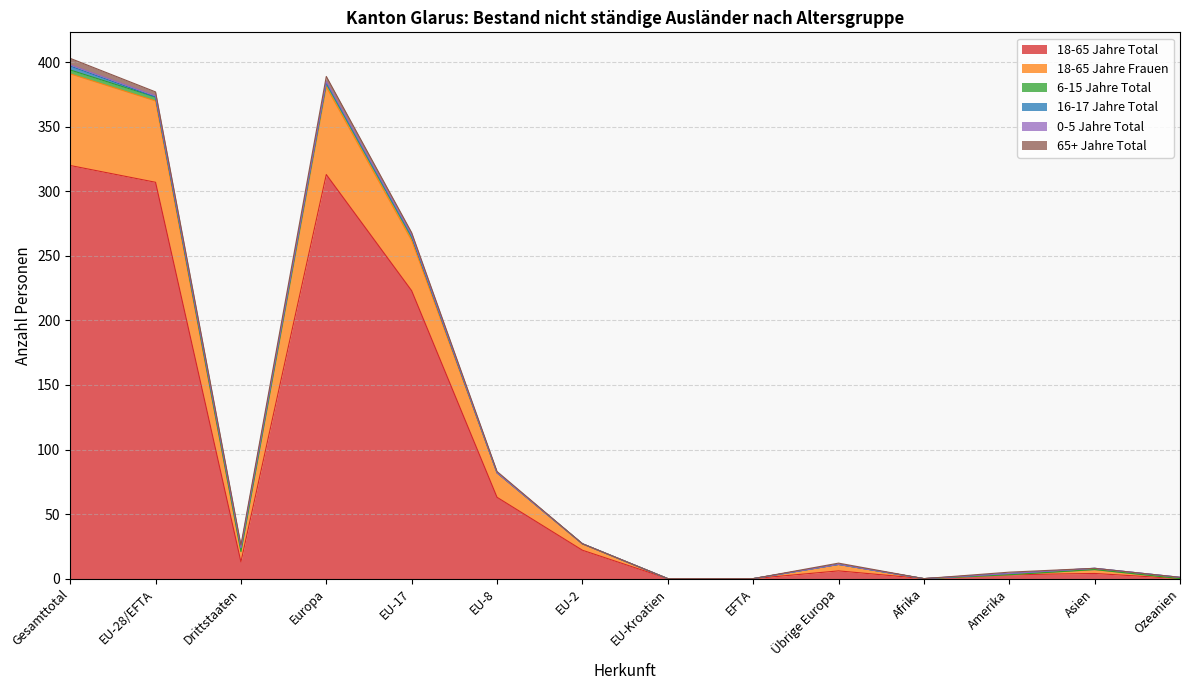

What is the label of the 14th point from the right?

Gesamttotal